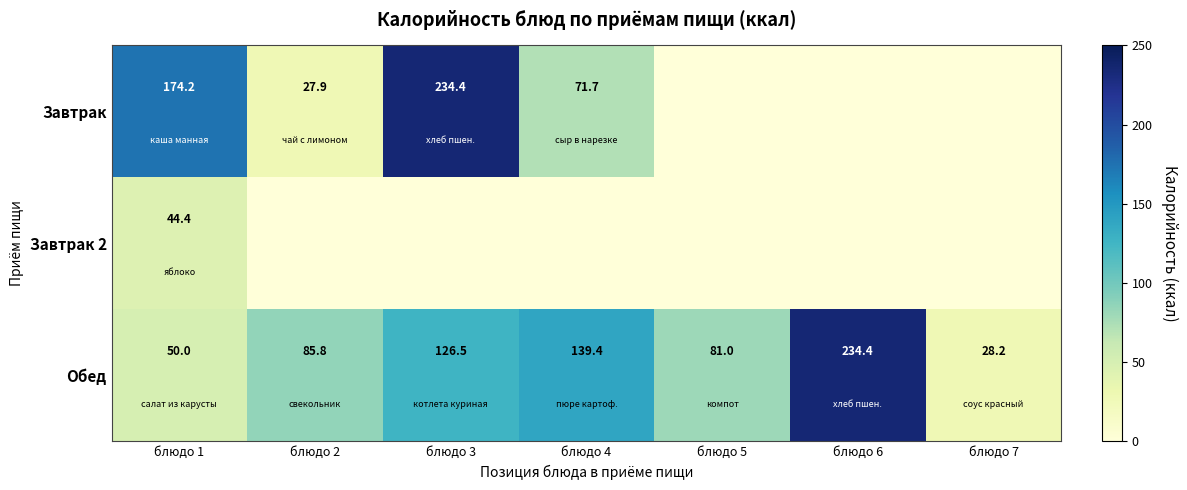

What is the sum of all Обед values?

745.3